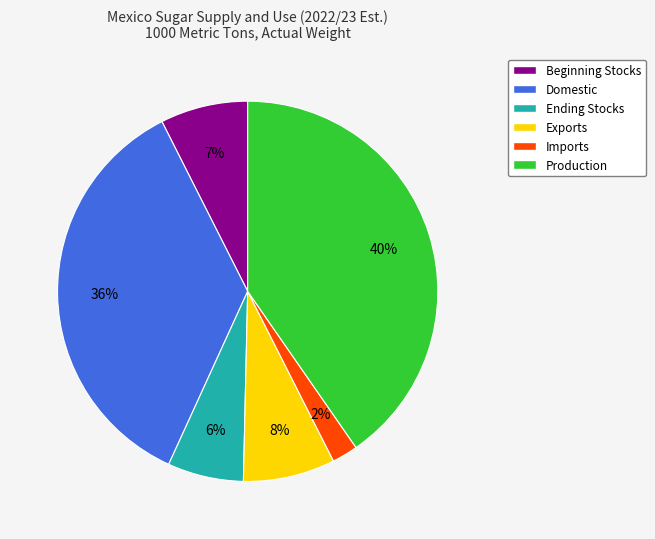

Does Production represent more than half of the total?

No